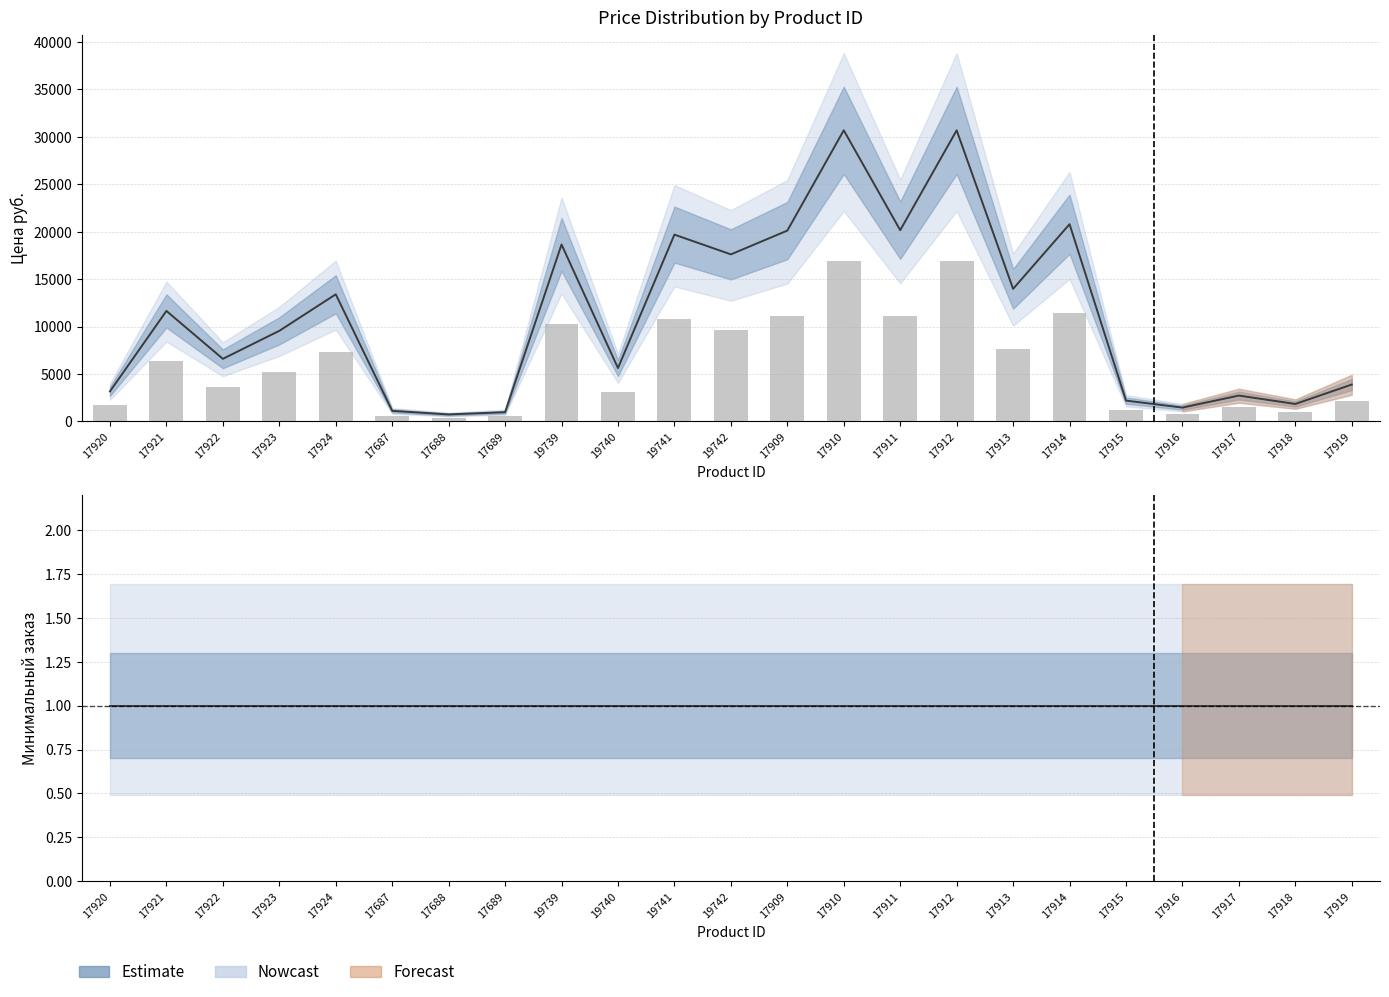

Rank the categories by value from highest to lowest.

17910, 17912, 17914, 17911, 17909, 19741, 19739, 19742, 17913, 17924, 17921, 17923, 17922, 19740, 17919, 17920, 17917, 17915, 17918, 17916, 17687, 17689, 17688